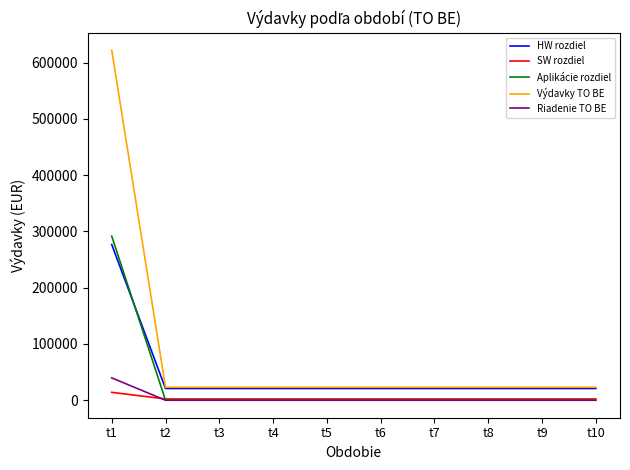

Which series has the largest range (max minus min)?

Výdavky TO BE